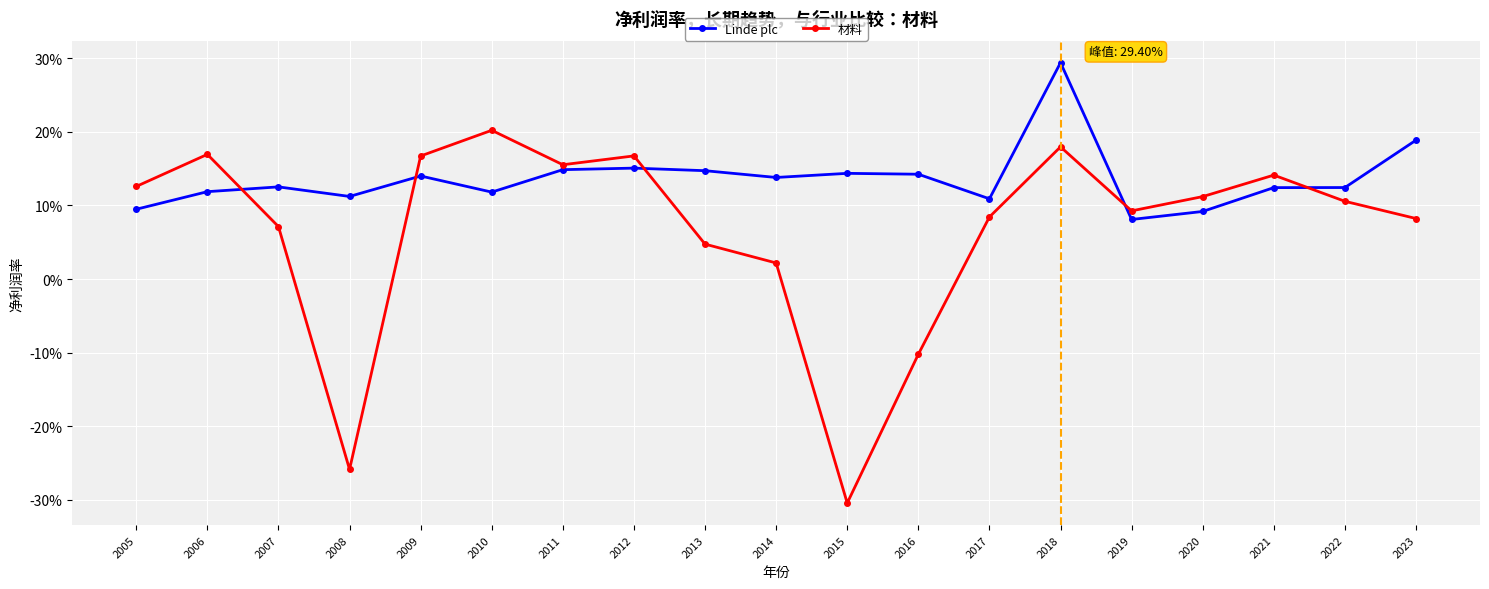

At which label is Linde plc closest to 0?

2019